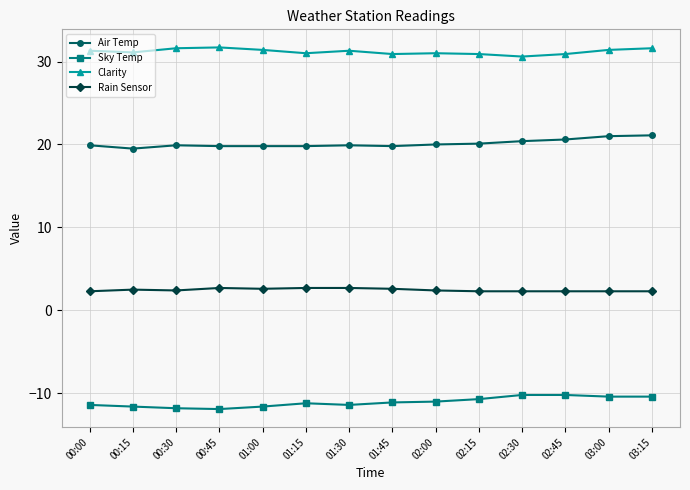

What is the difference between the maximum and minimum values in the Clarity series?

1.1